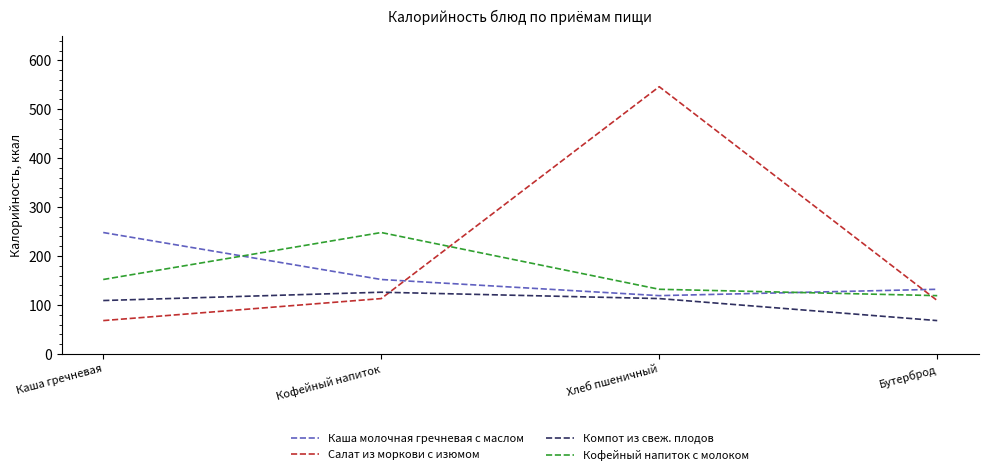

At which category is the sum across all series the highest?

Хлеб пшеничный